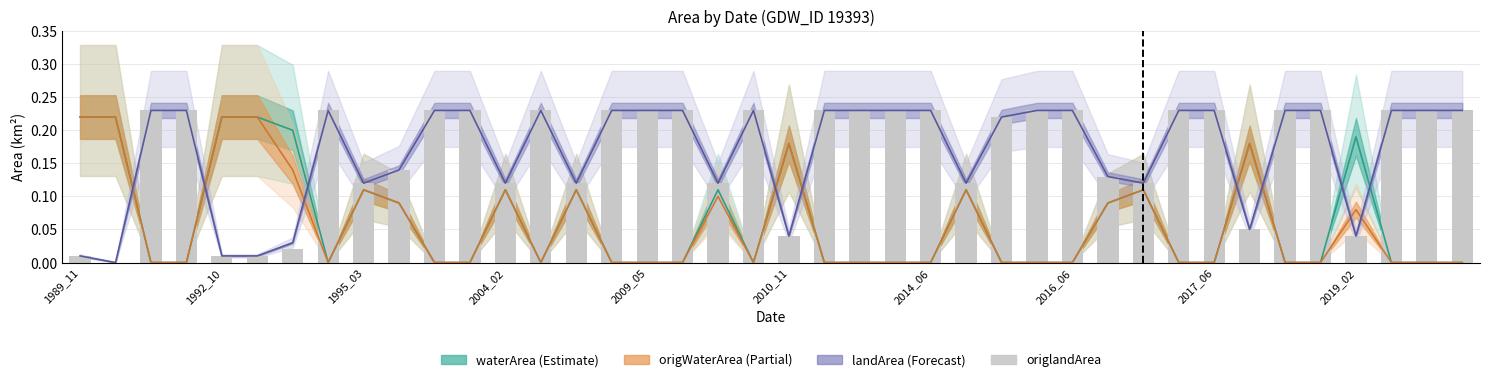

Count the number of categories in the chart.

40